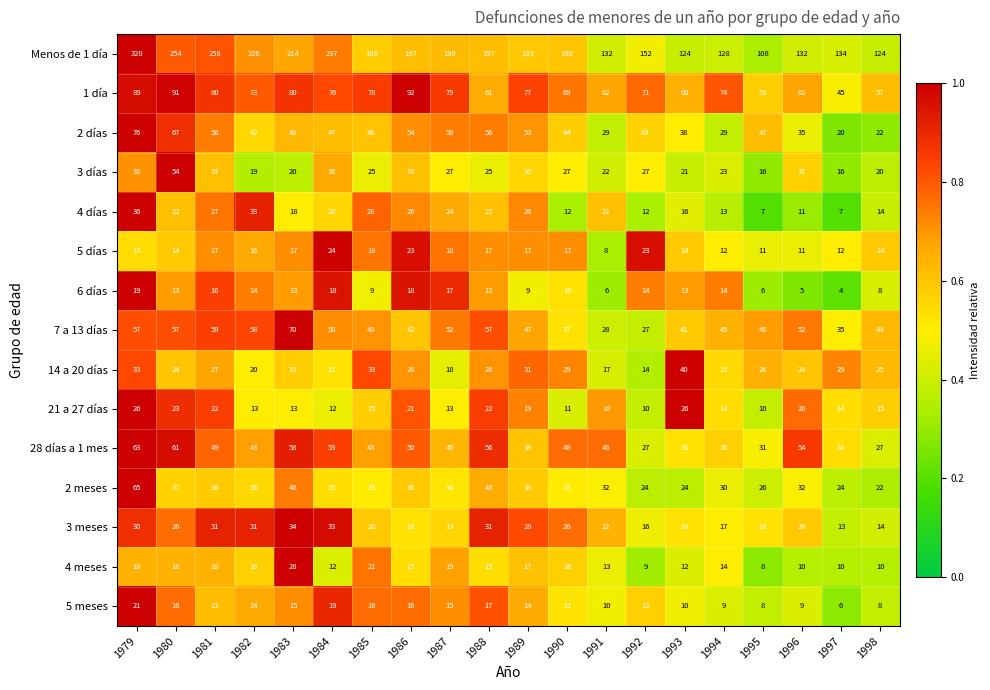

What is the minimum value shown in the chart?

4